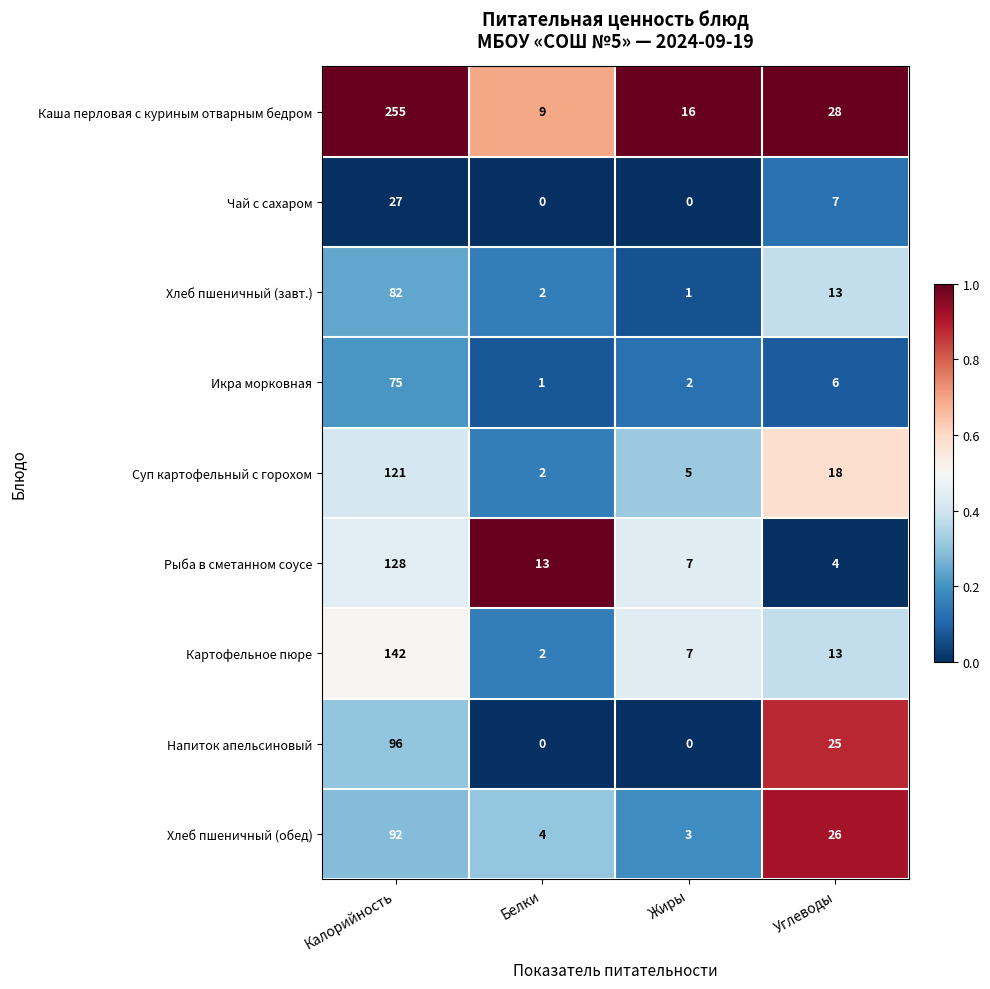

What is the total value across all series at Белки?

33